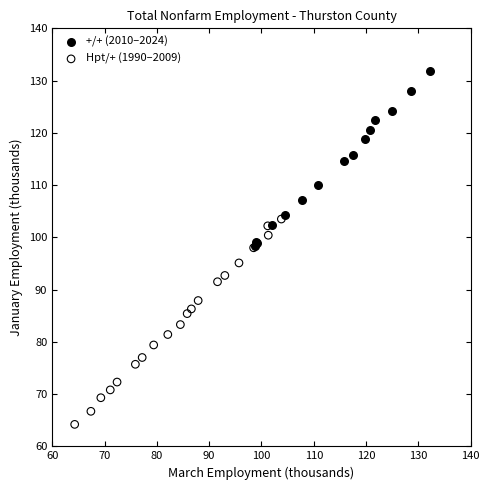

What are all the series names shown in the legend?

+/+ (2010–2024), Hpt/+ (1990–2009)